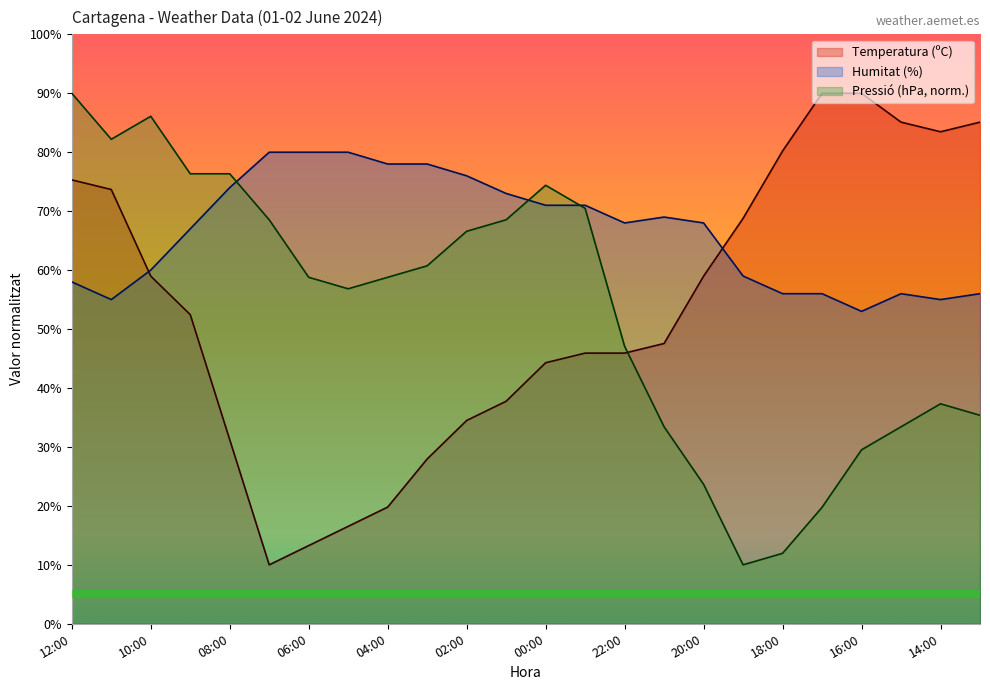

At which category does the chart reach its peak across all series?

17:00